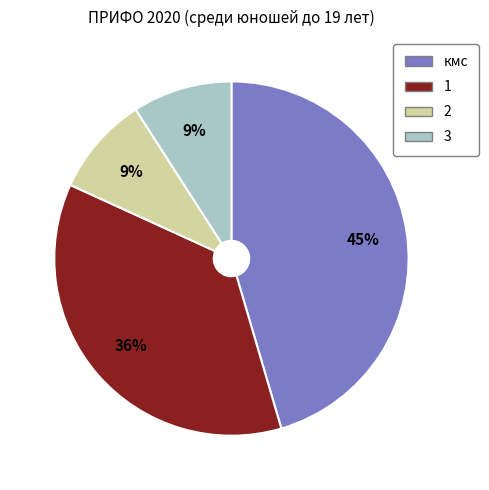

The 2 slice represents 23% of the pie. True or false?

False